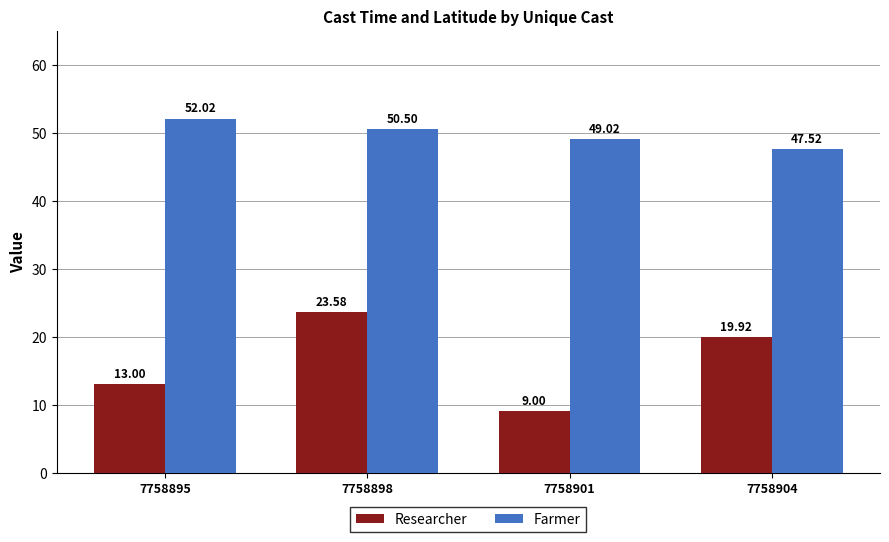

Count the number of categories in the chart.

4